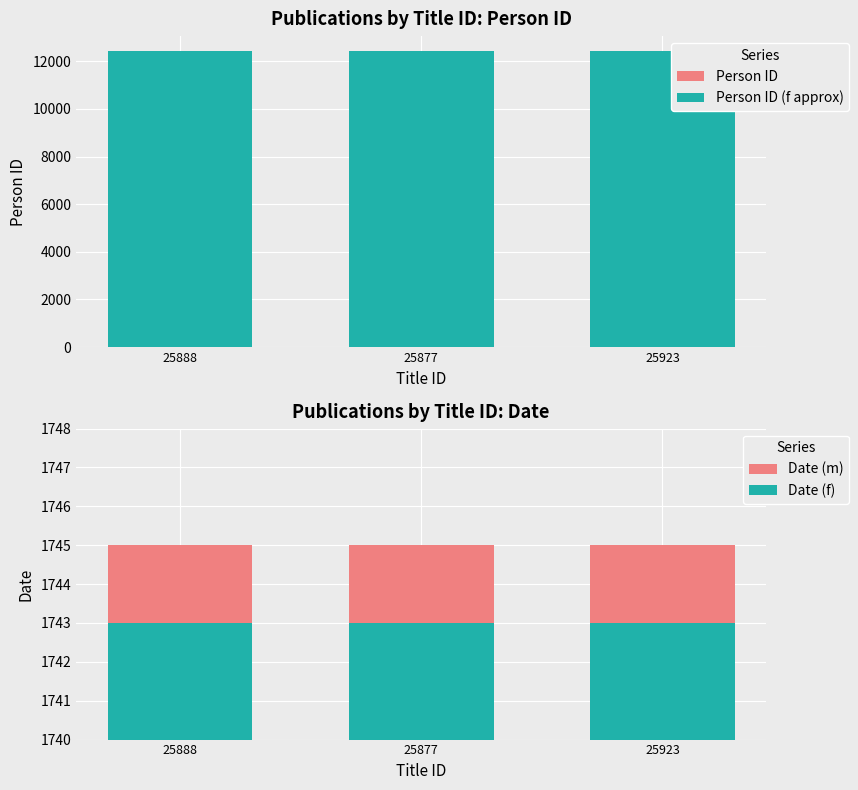

What is the approximate value of Person ID (f approx) at 25923?

12430